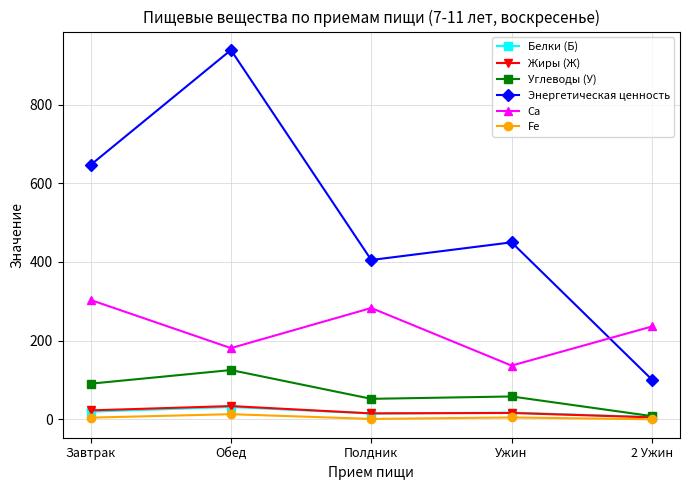

The value of Жиры (Ж) at 2 Ужин is 5.0. True or false?

True